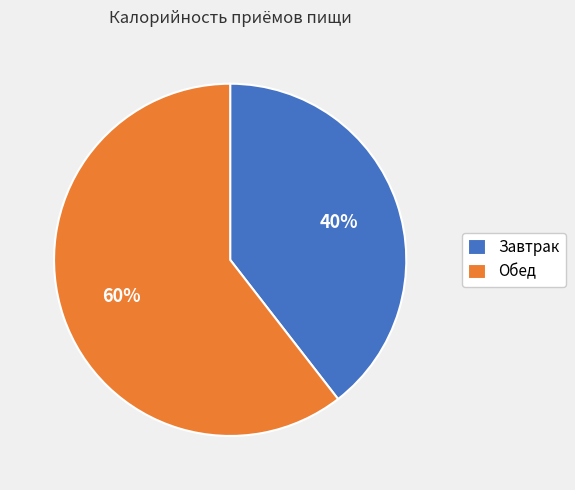

Which category has the biggest portion of the pie?

Обед